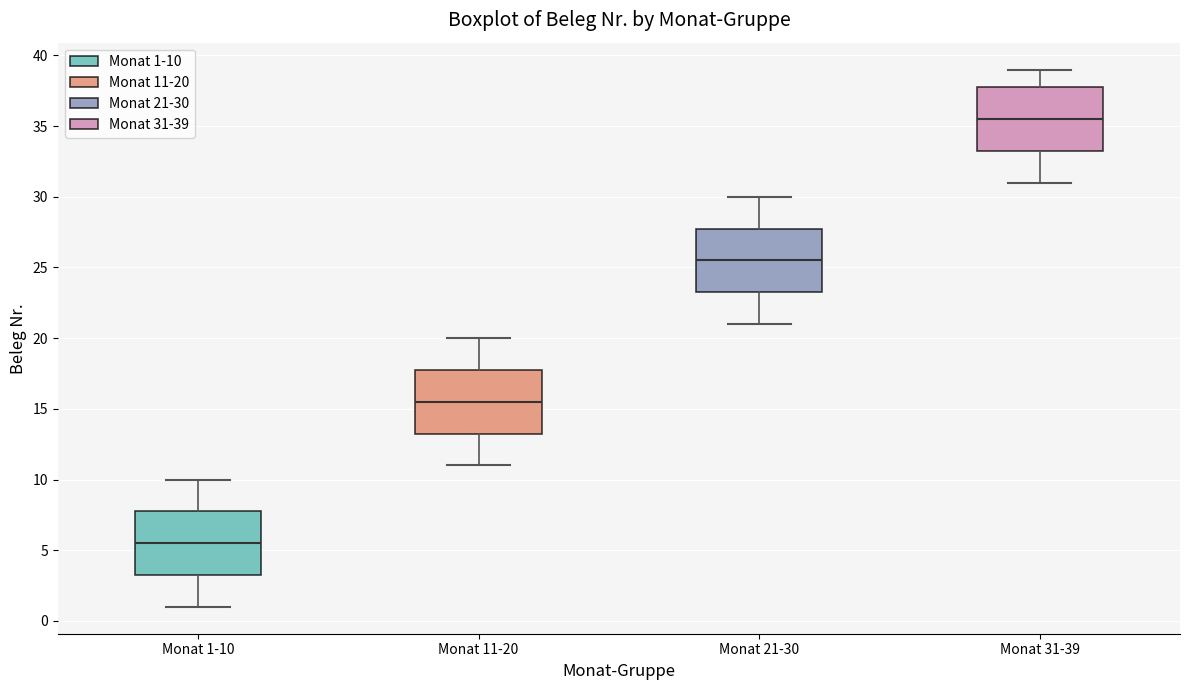

Reading left to right, read every box against the y-axis: the position of its median line, the range the box covers, and the ends of its whiskers. The values are not printed on the chart, so give them approximately, as read against the axis.

Monat 1-10: median 5.5, box 3.5 to 8.0, whiskers 1.0 to 10.0
Monat 11-20: median 15.5, box 13.5 to 18.0, whiskers 11.0 to 20.0
Monat 21-30: median 25.5, box 23.5 to 28.0, whiskers 21.0 to 30.0
Monat 31-39: median 35.5, box 33.5 to 38.0, whiskers 31.0 to 39.0